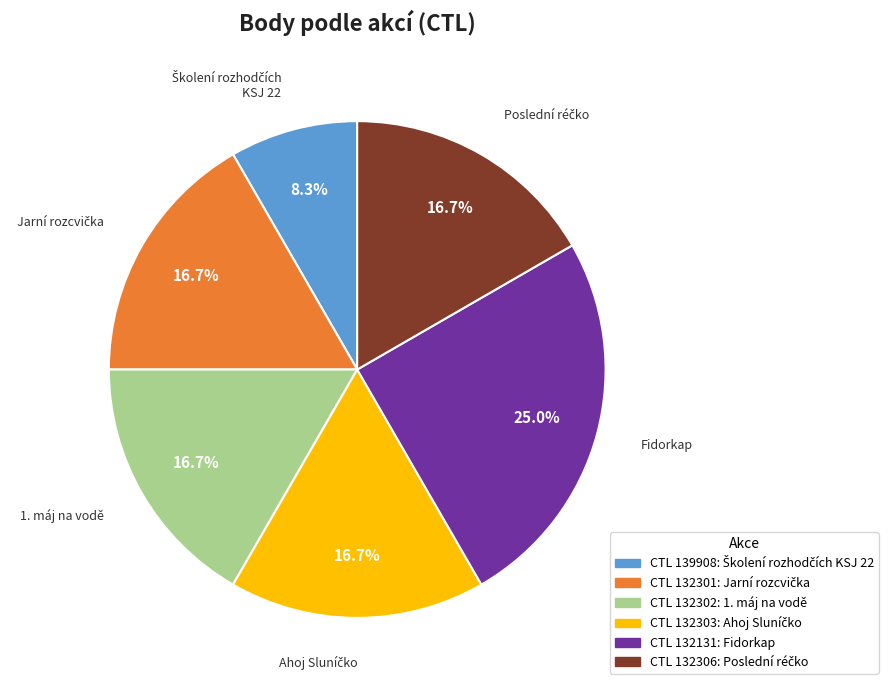

Does any single category account for the majority?

No